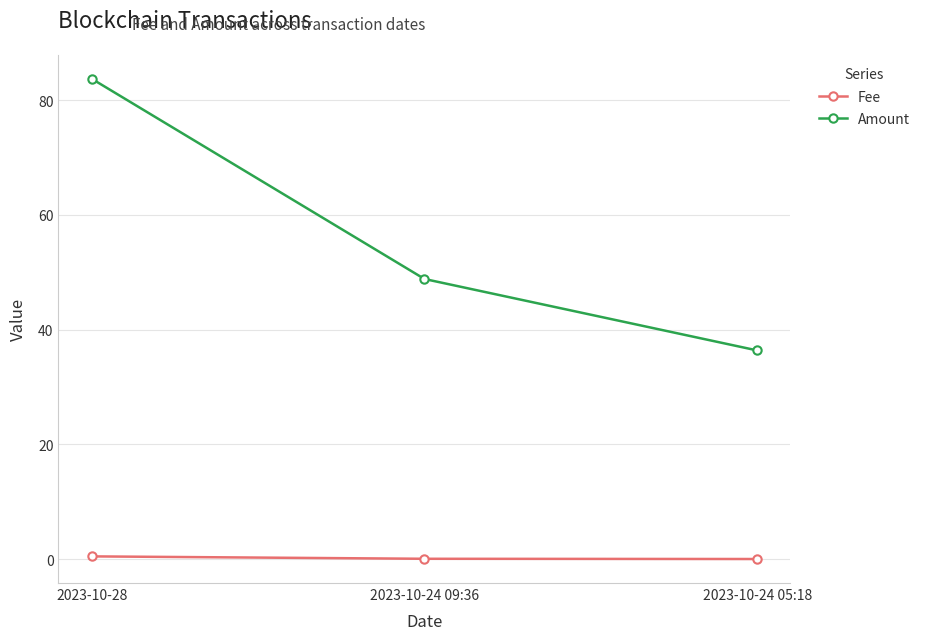

True or false: Amount has a value of 48.8 at 2023-10-24 09:36.

True